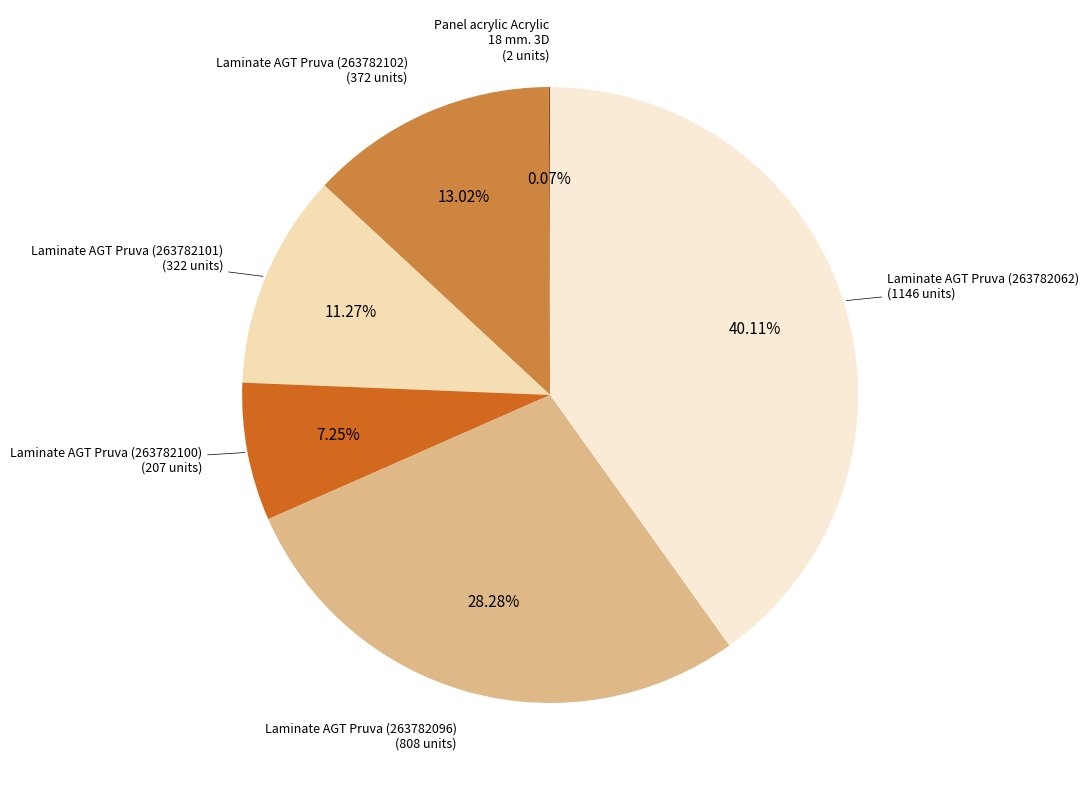

True or false: Laminate AGT Pruva (263782100) accounts for 7% of the total.

True